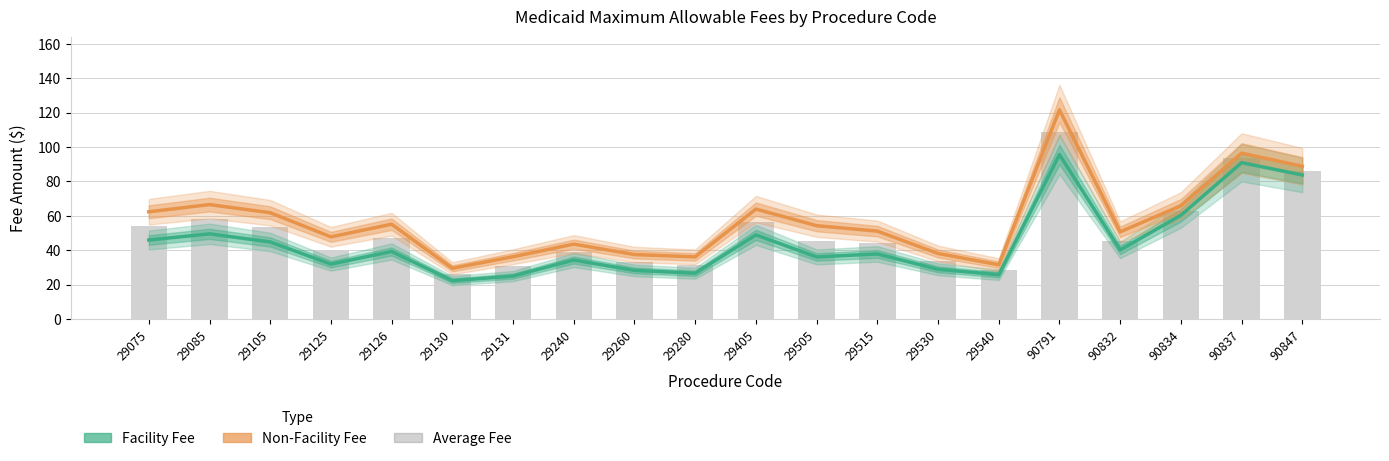

Between 29540 and 29105, which is larger?

29105